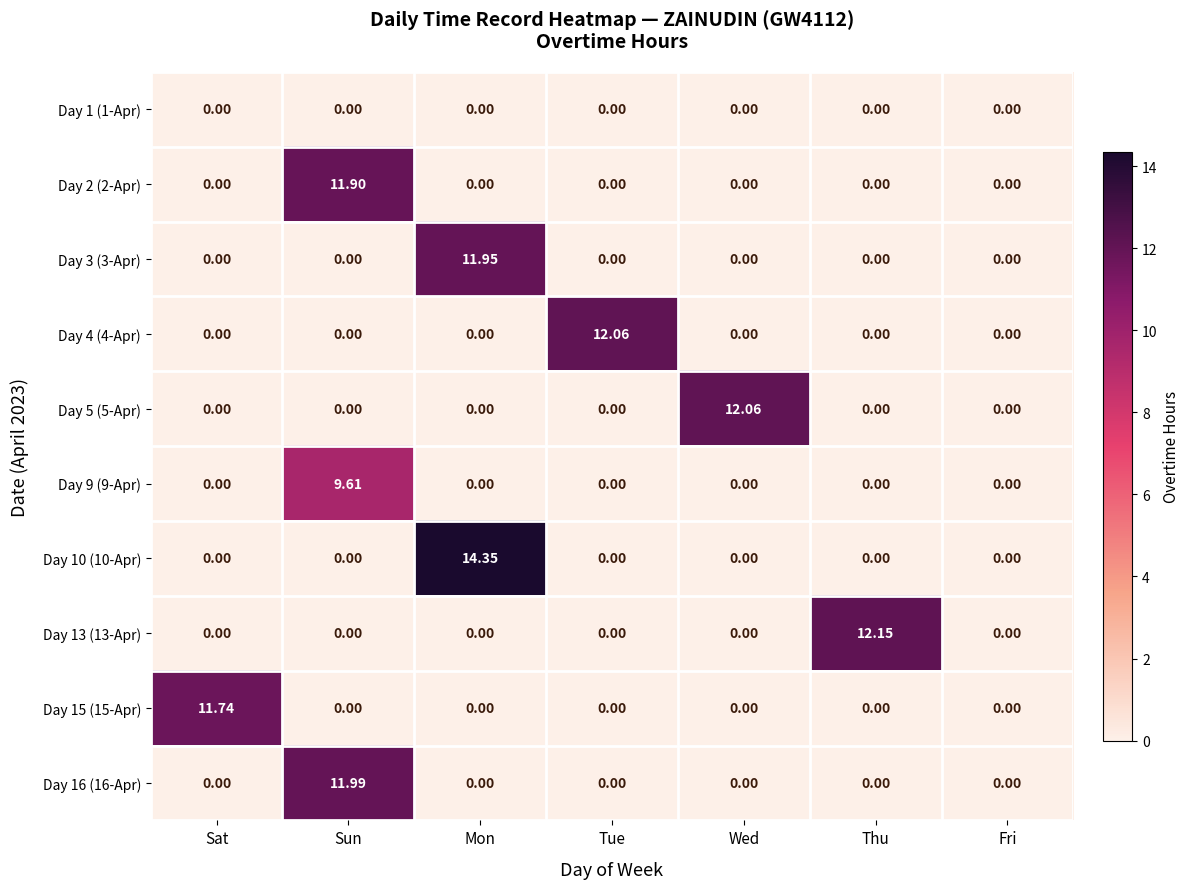

What is the spread (max minus min) of values at Sun?

12.0